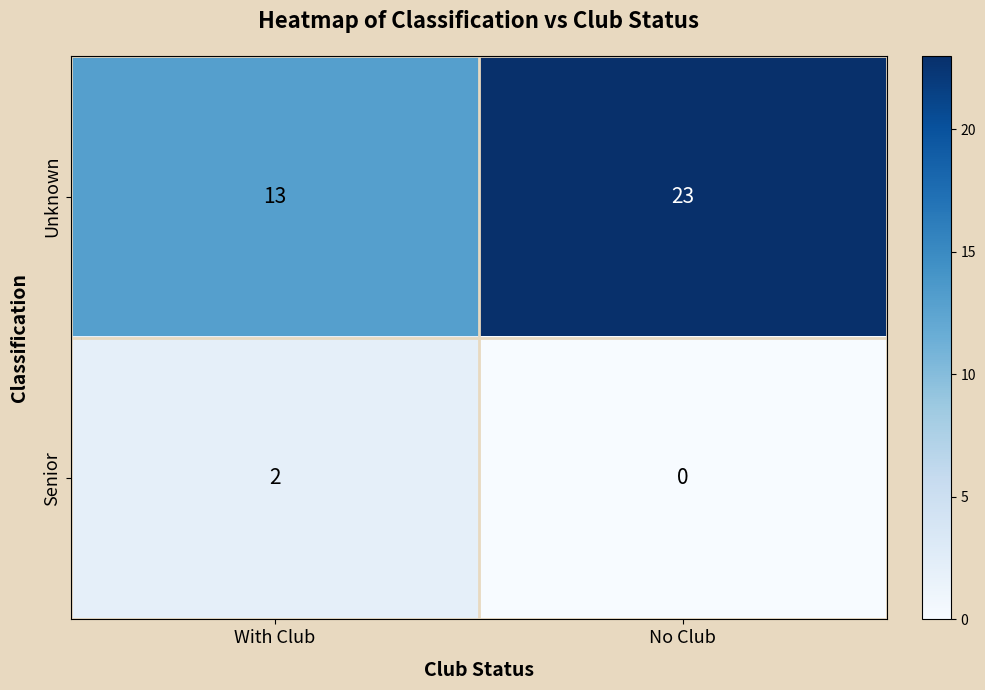

True or false: Senior has a value of 2 at With Club.

True